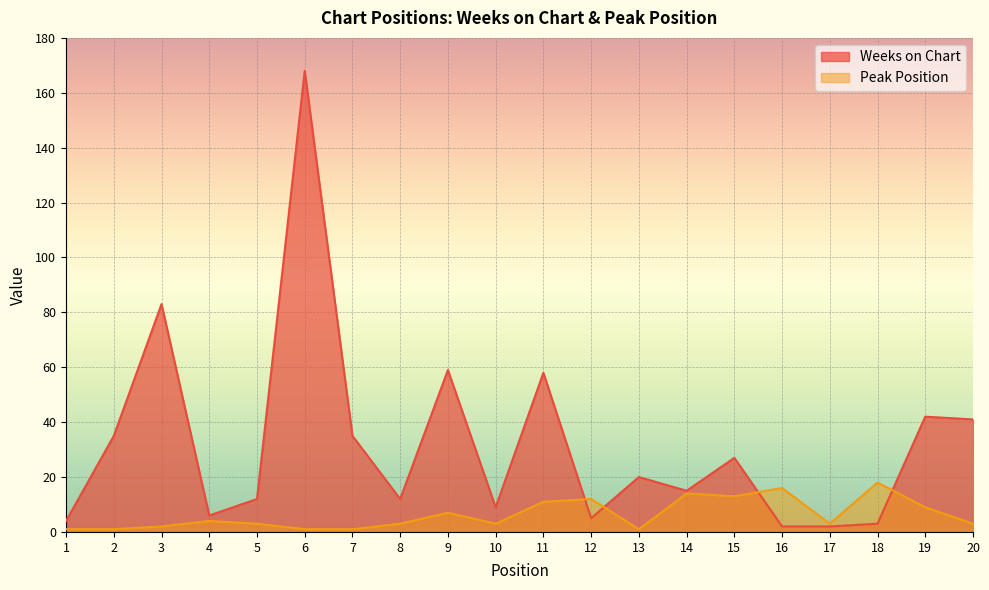

What is the difference between the highest and lowest values at 1?

3